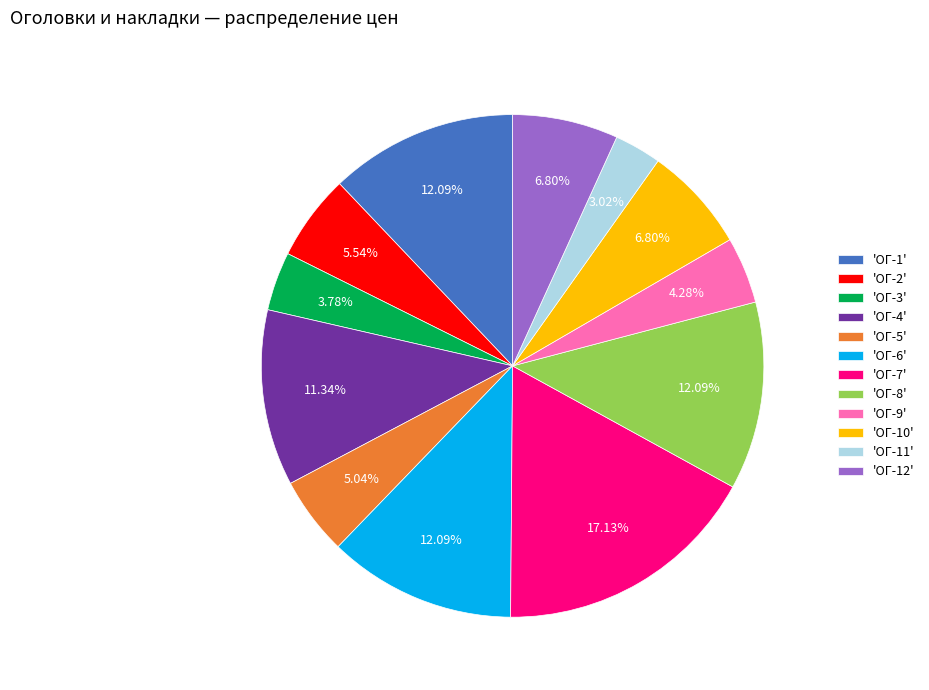

Does any single category account for the majority?

No